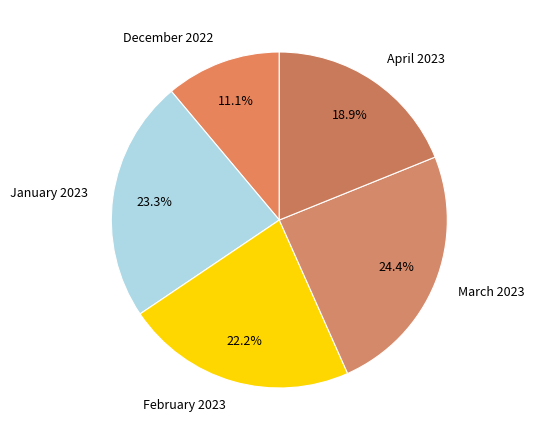

Rank the categories by value from highest to lowest.

March 2023, January 2023, February 2023, April 2023, December 2022